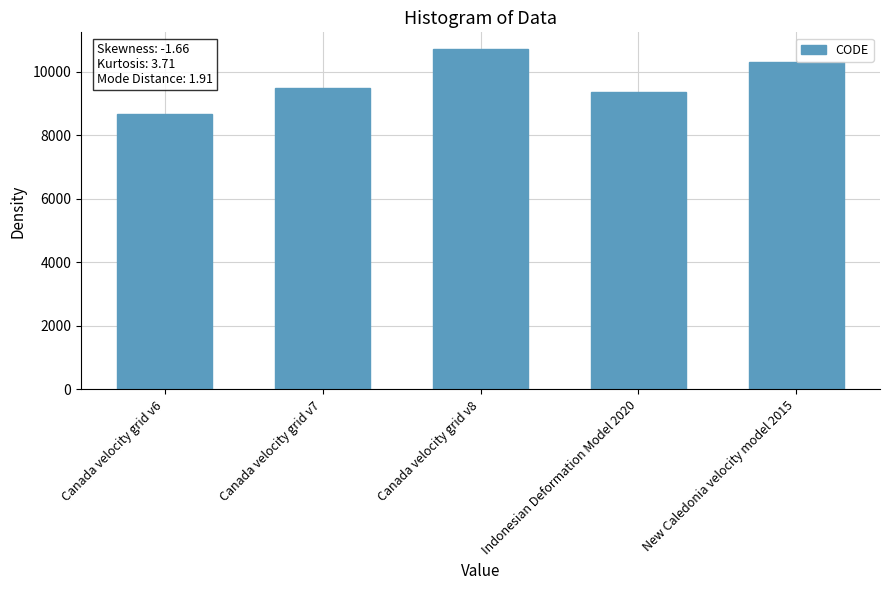

What is the sum of the values at Canada velocity grid v7 and Canada velocity grid v8?

20190